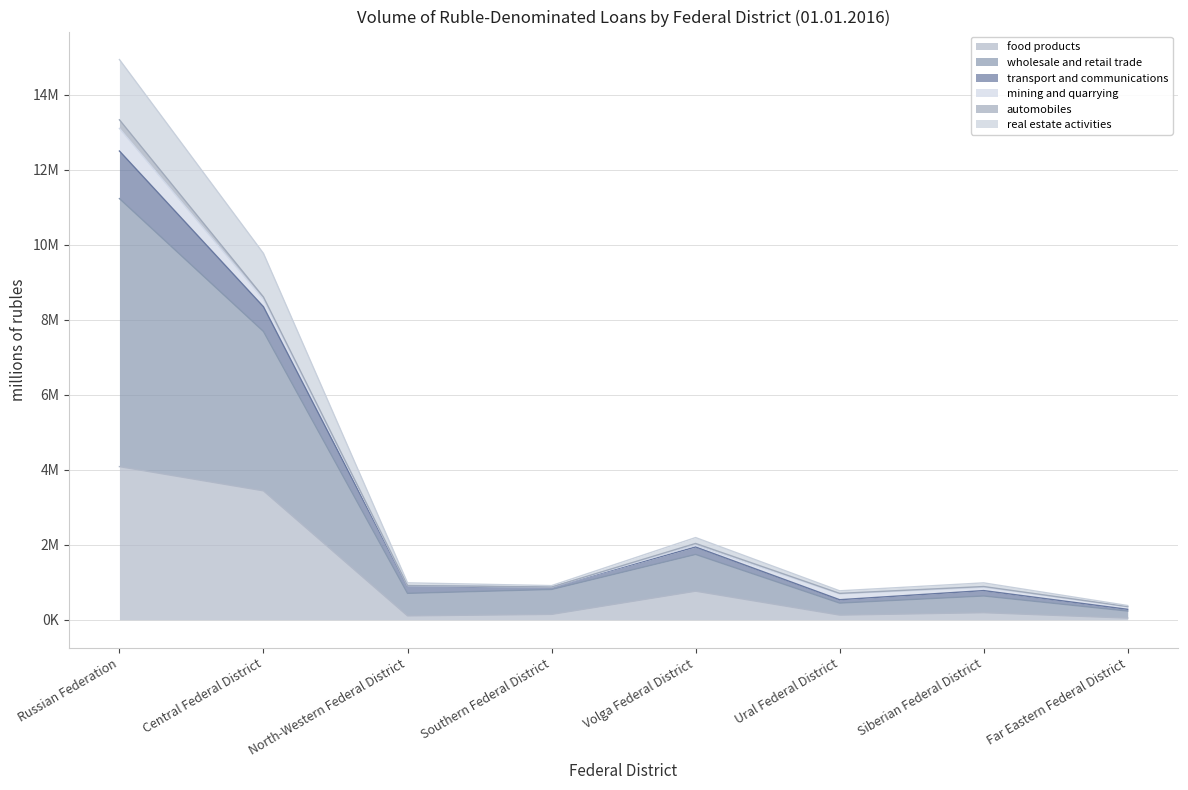

At which label is food products closest to 2065817?

Volga Federal District